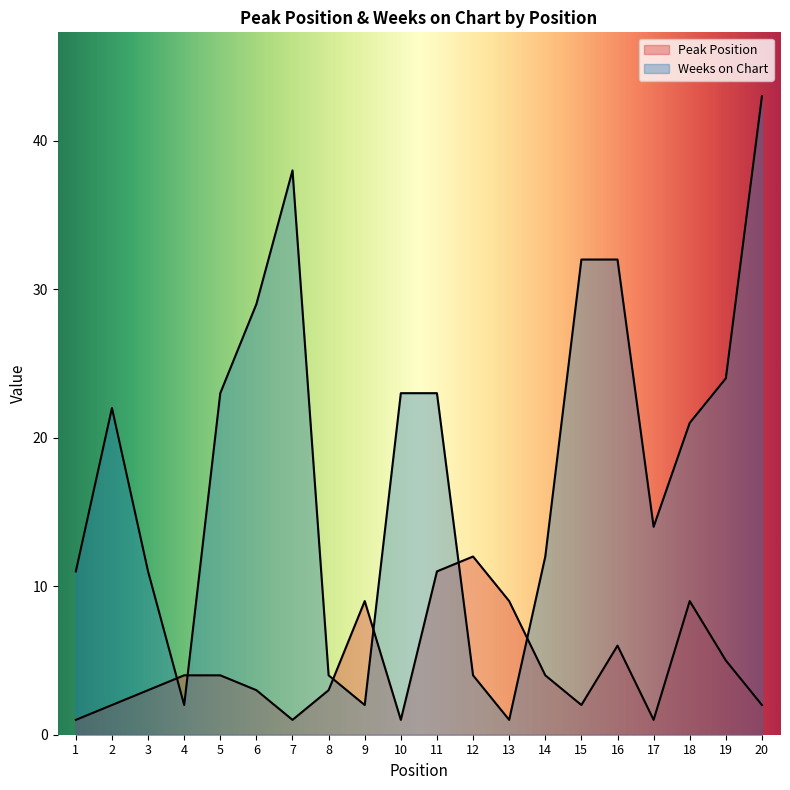

Rank the series by their average value, from lowest to highest.

Peak Position, Weeks on Chart